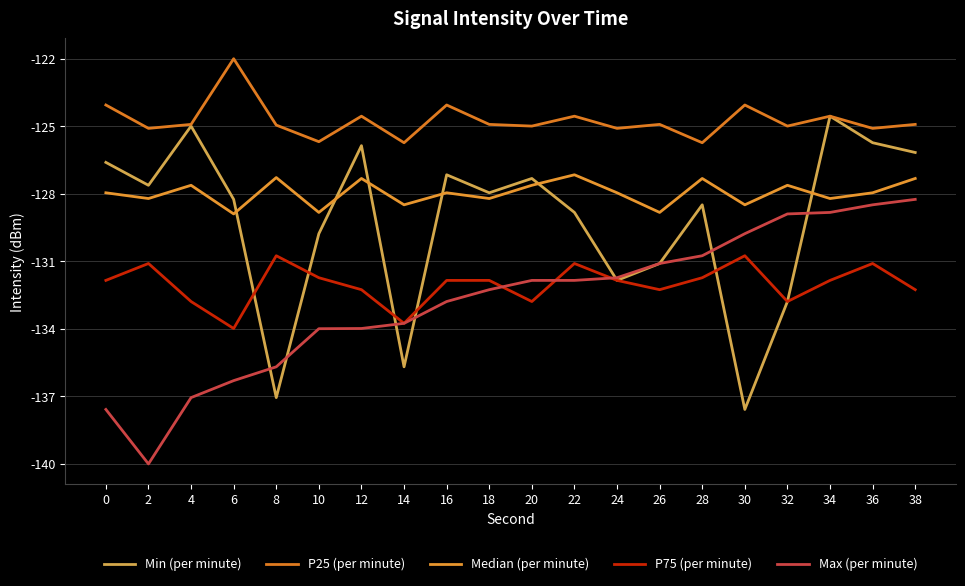

Does the chart have visible grid lines?

Yes